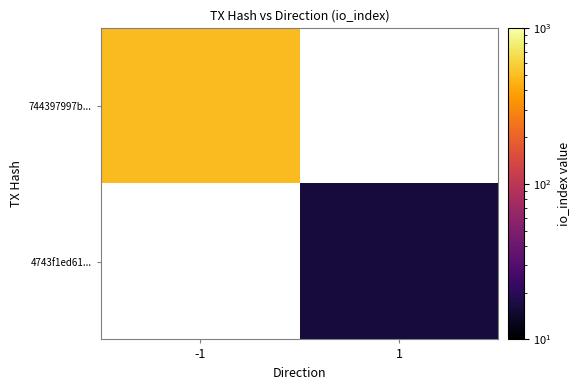

Is it true that 744397997b... equals 674.7 at -1?

False